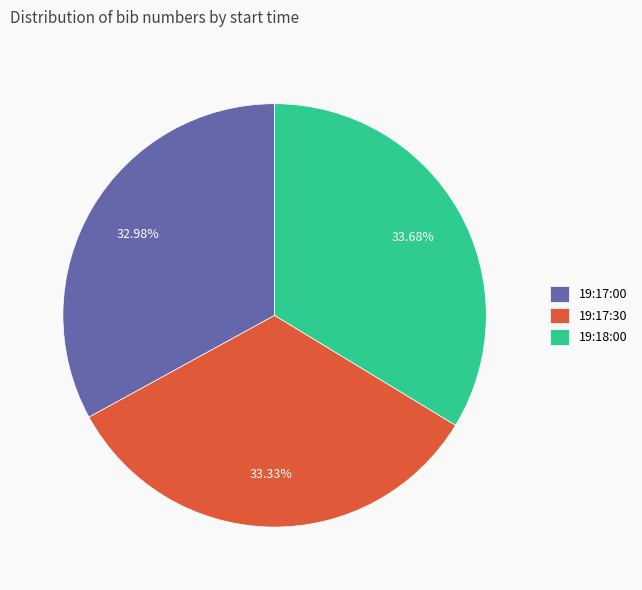

To the nearest percent, what percentage of the pie is 19:17:00?

33%